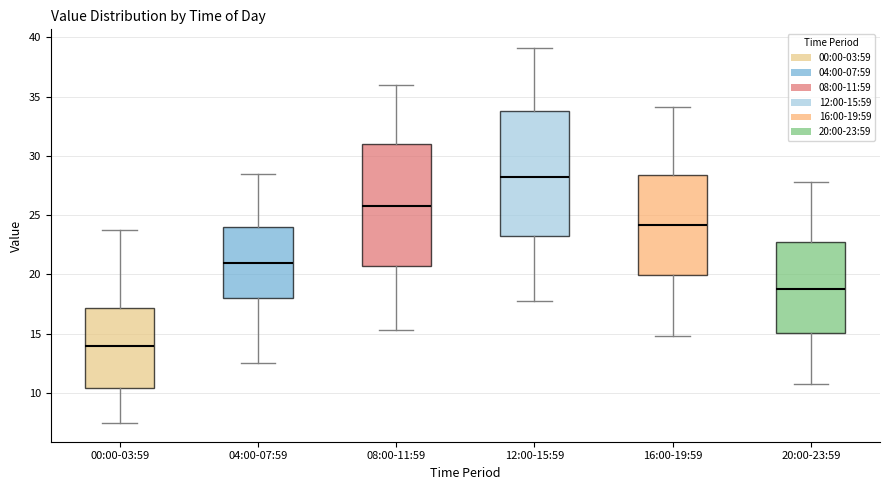

Which box has the highest median line?

12:00-15:59